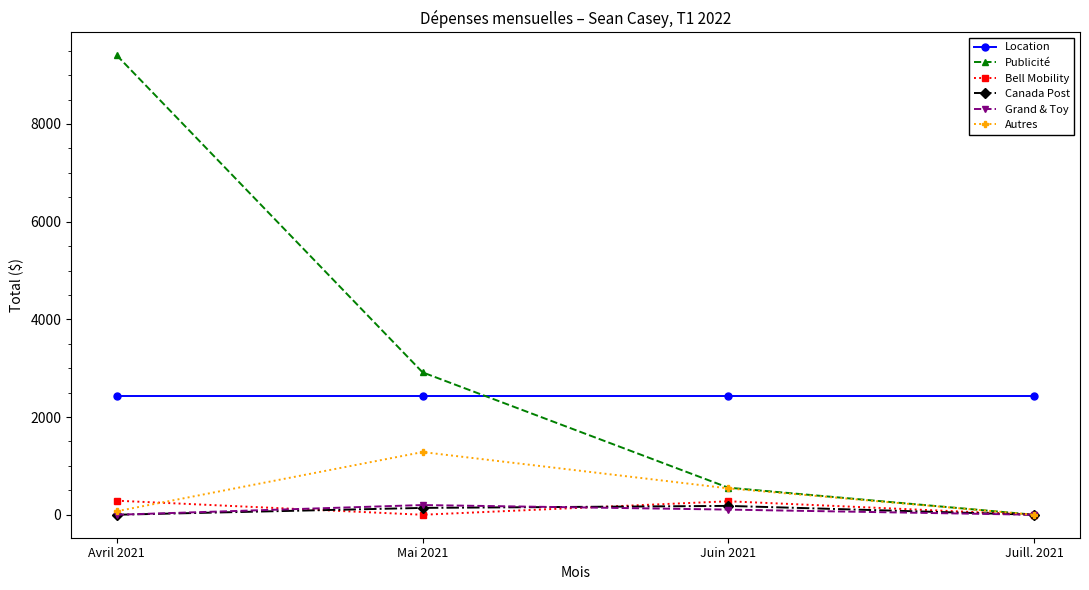

Which series changed the most between Avril 2021 and Juill. 2021?

Publicité